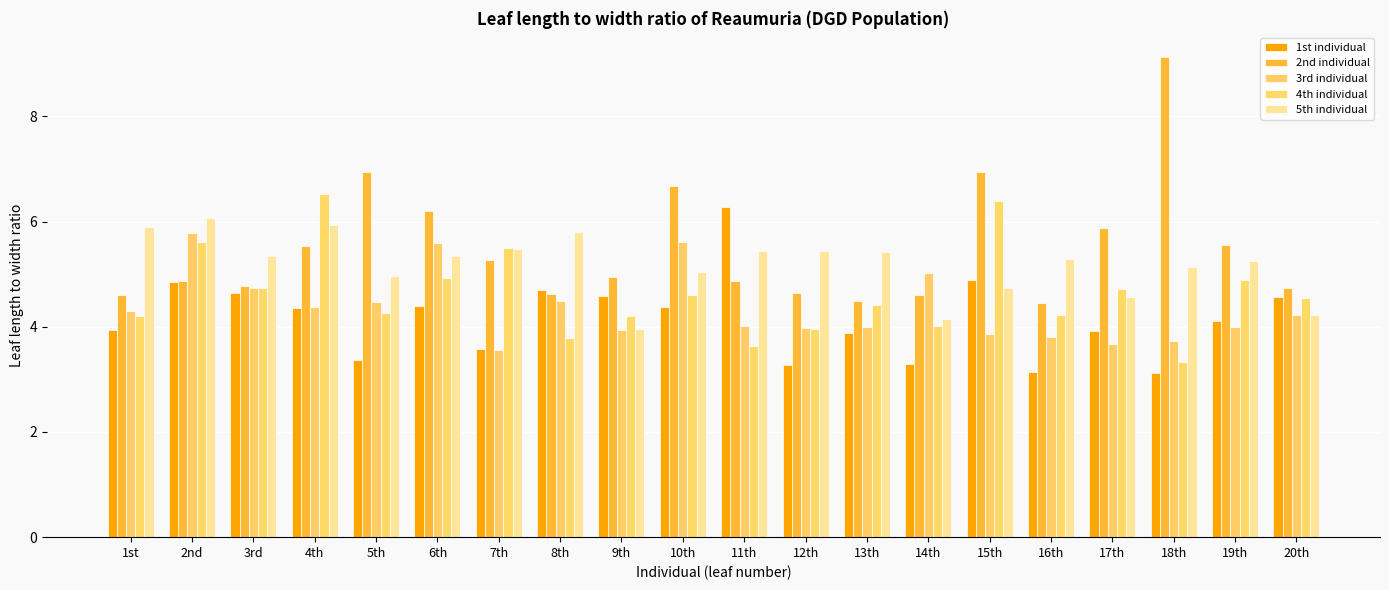

What is the approximate value of 4th individual at 7th?

5.5